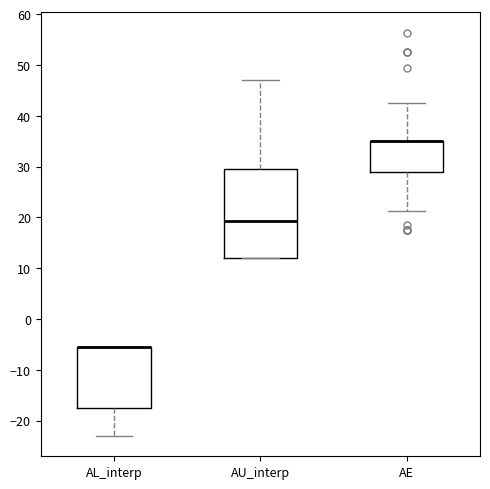

Reading left to right, read every box against the y-axis: the position of its median line, the range the box covers, and the ends of its whiskers. The values are not printed on the chart, so give them approximately, as read against the axis.

AL_interp: median -6 (drawn on the box's upper edge), box -17 to -6, whiskers -23 to -6
AU_interp: median 19, box 12 to 30, whiskers 12 to 47
AE: median 35 (drawn on the box's upper edge), box 29 to 35, whiskers 21 to 43